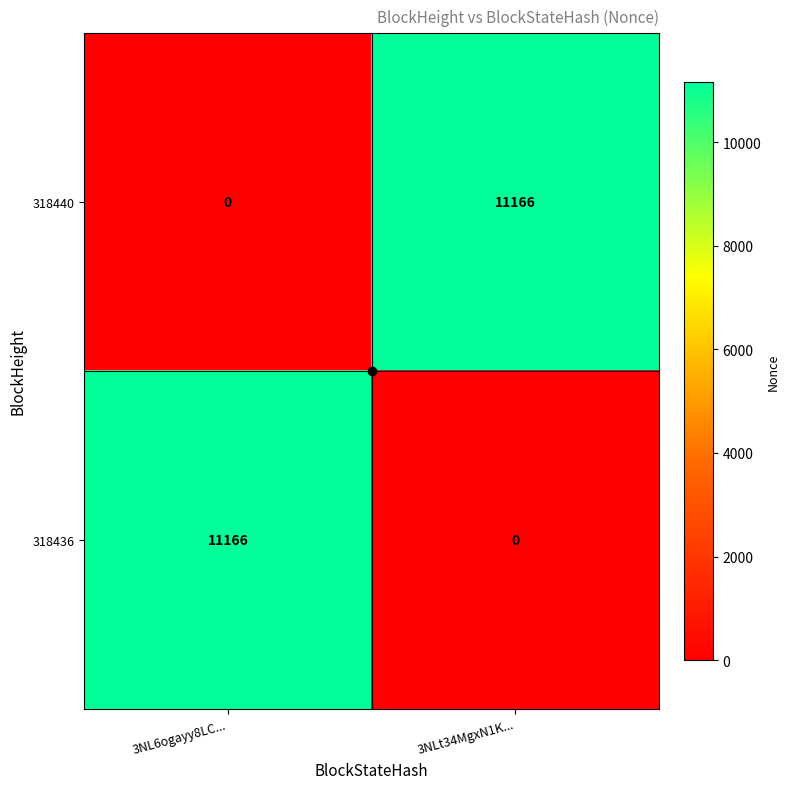

The 318440 series shows 16612 at 3NLt34MgxN1K.... True or false?

False